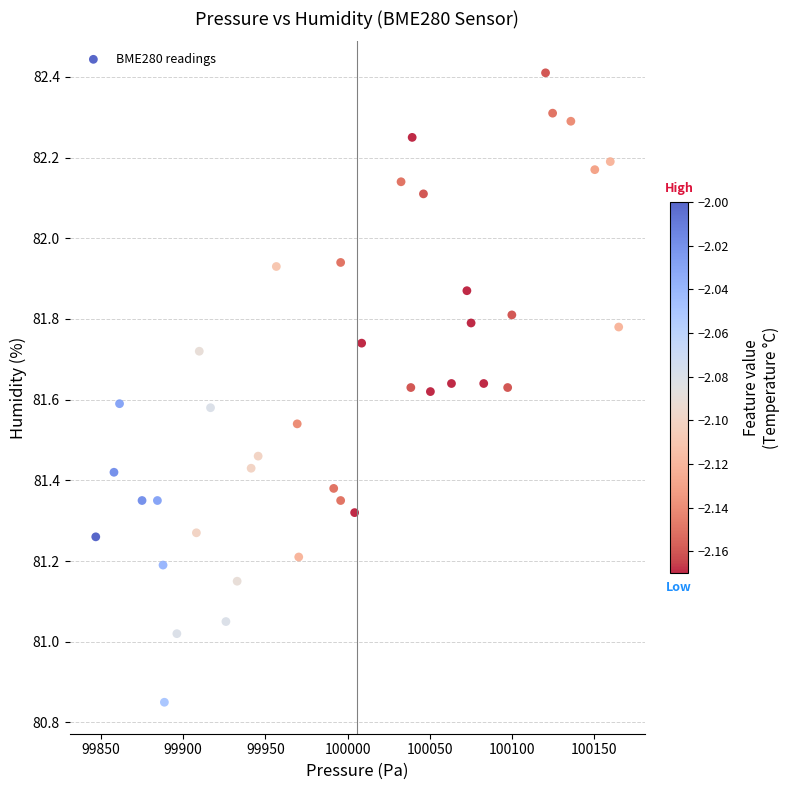

What is the range of Y values (max minus min)?

1.6